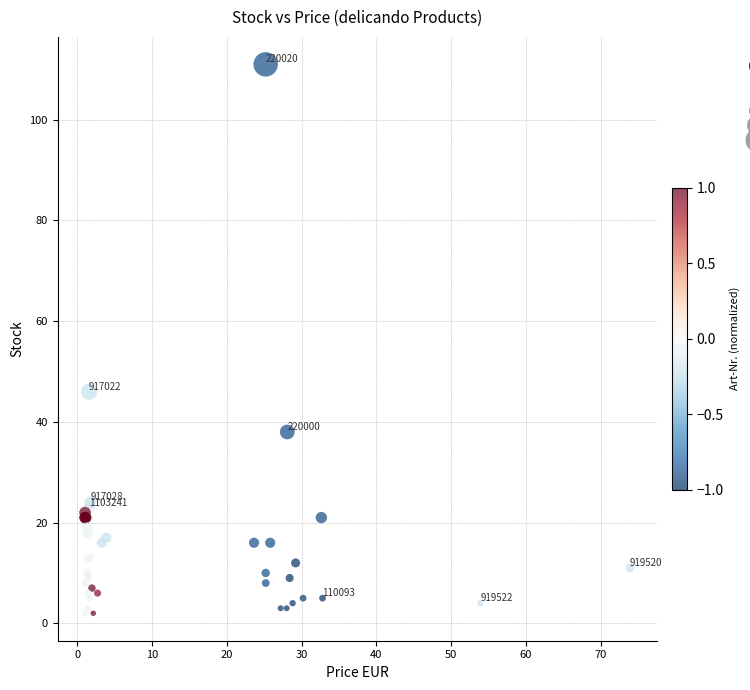

What Y value in the scatter plot is closest to 56?

46